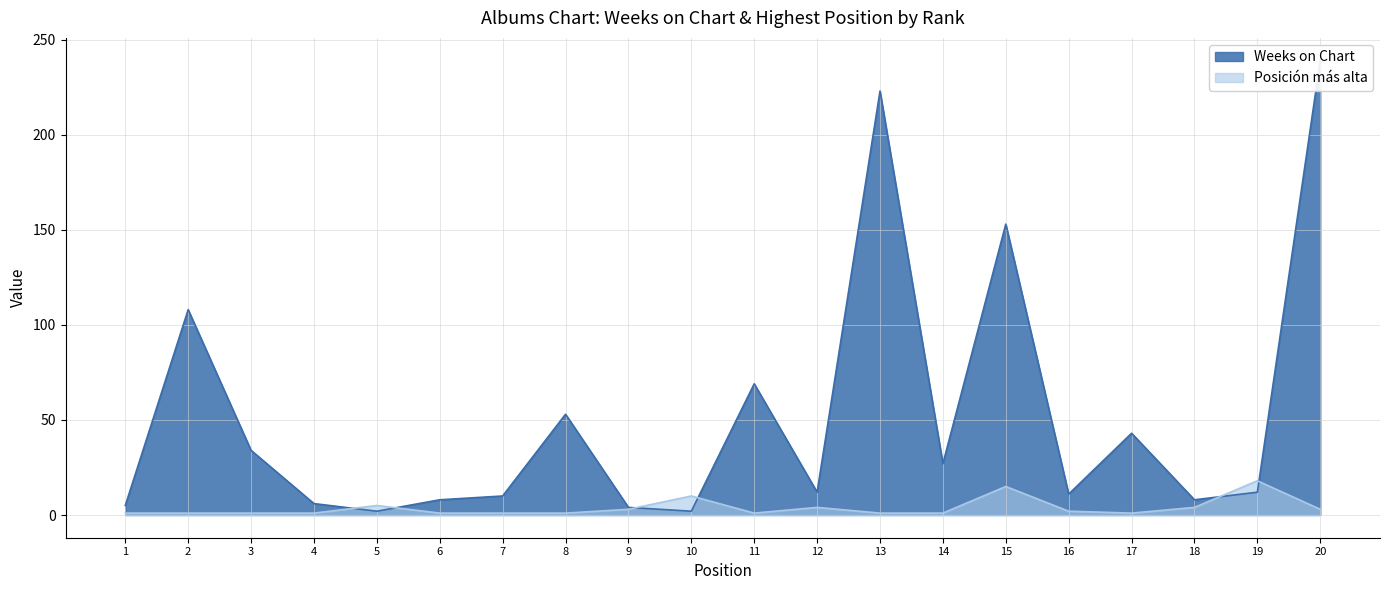

At 1, list the series in order from smallest to largest.

Posición más alta, Weeks on Chart